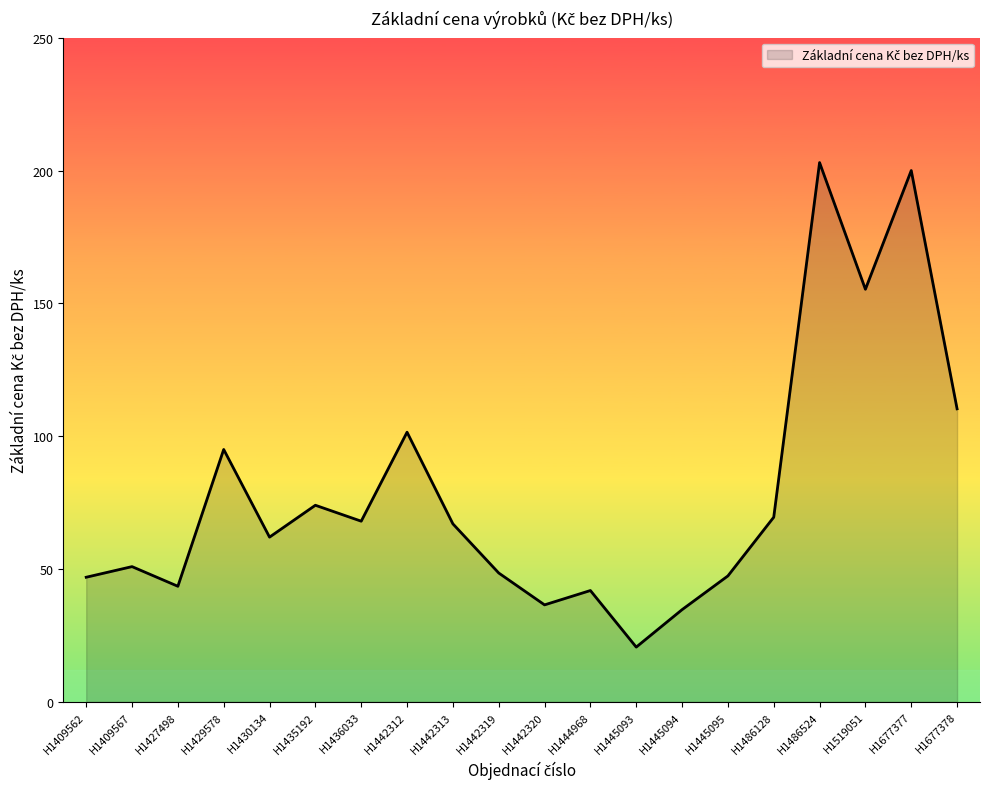

The chart shows a value of 64.4 at H1445095. True or false?

False